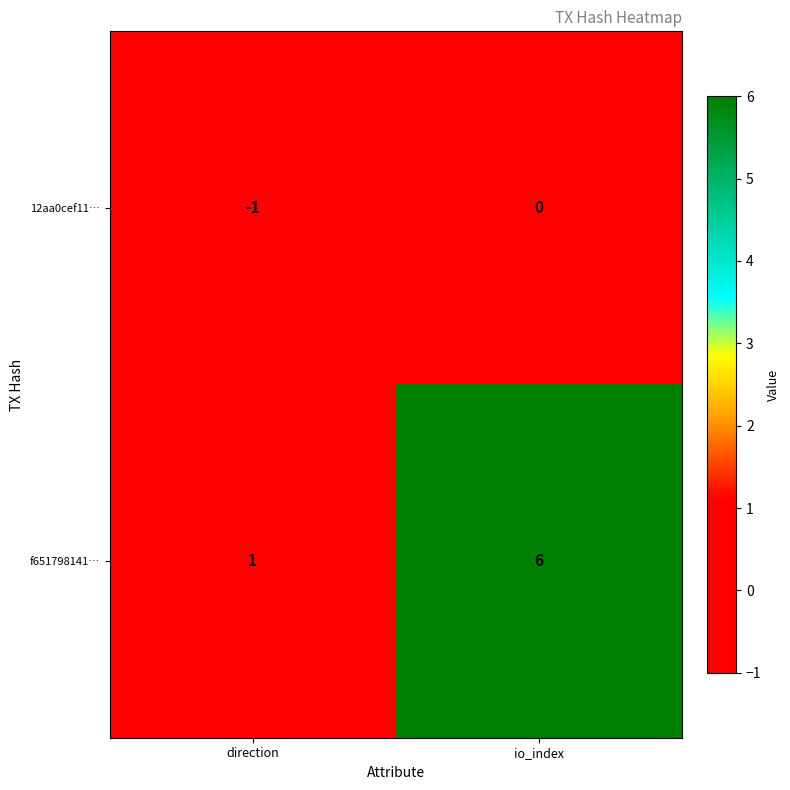

Which series has the largest total across all categories?

f651798141…